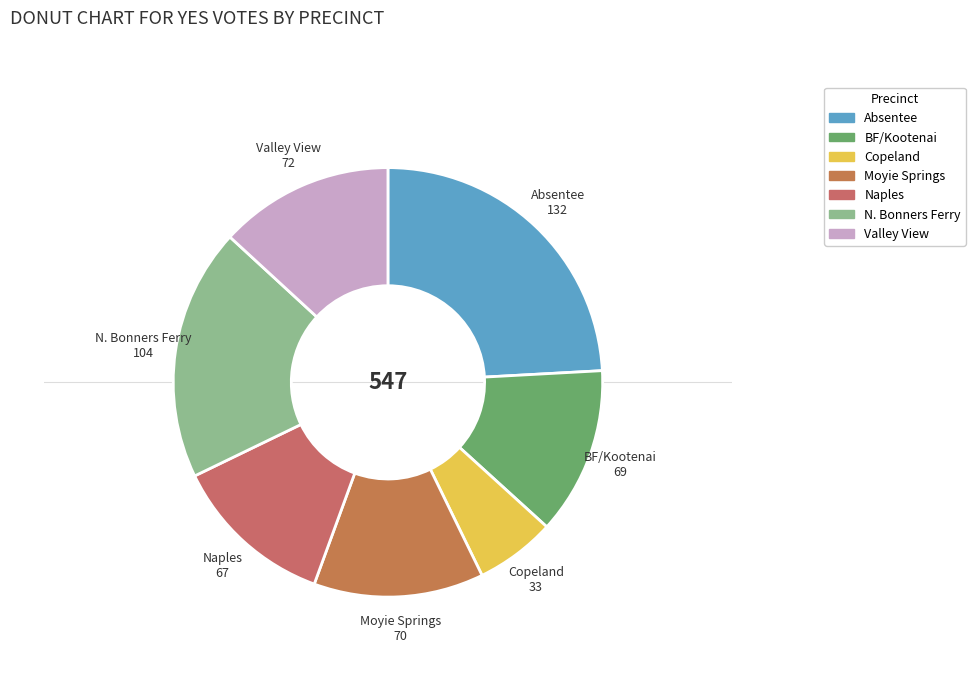

What is the largest slice in the pie chart?

Absentee